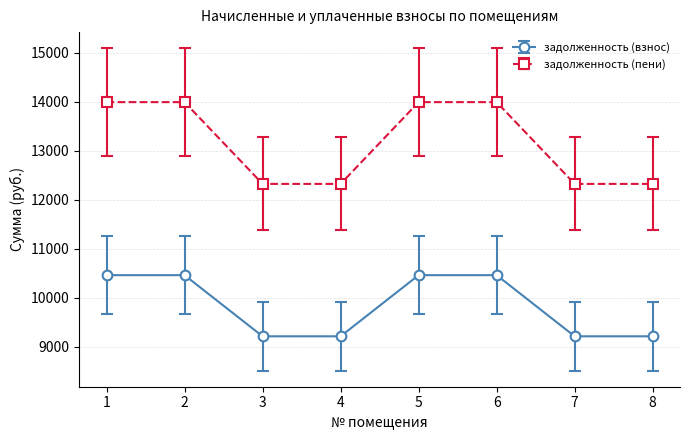

Which series has the largest total across all categories?

задолженность (пени)